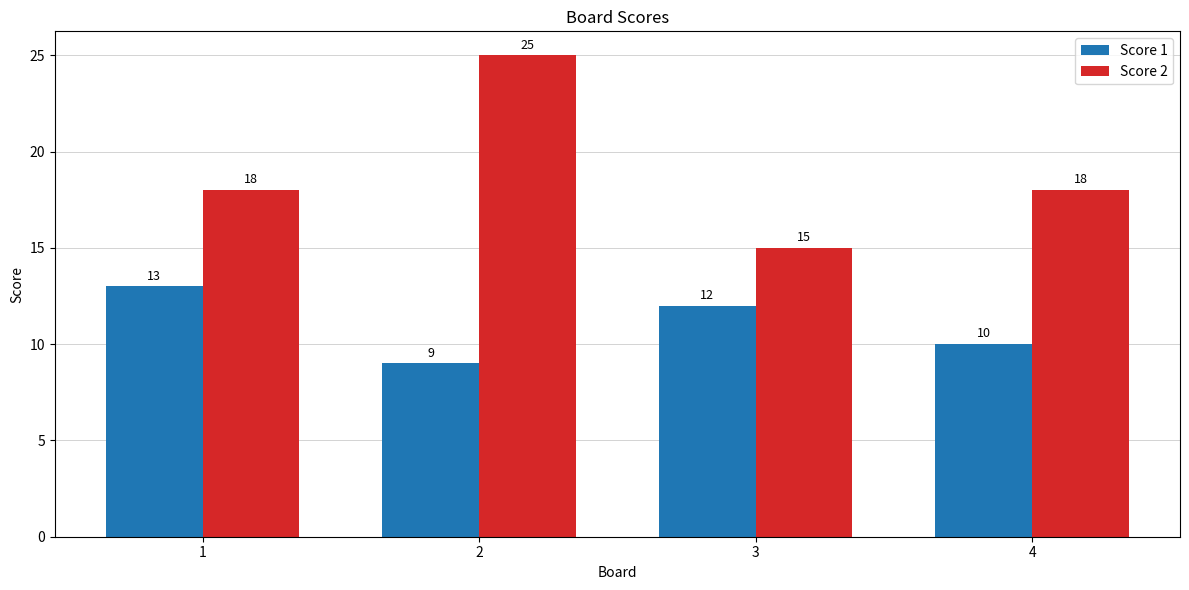

What is the approximate value of Score 1 at 4?

10